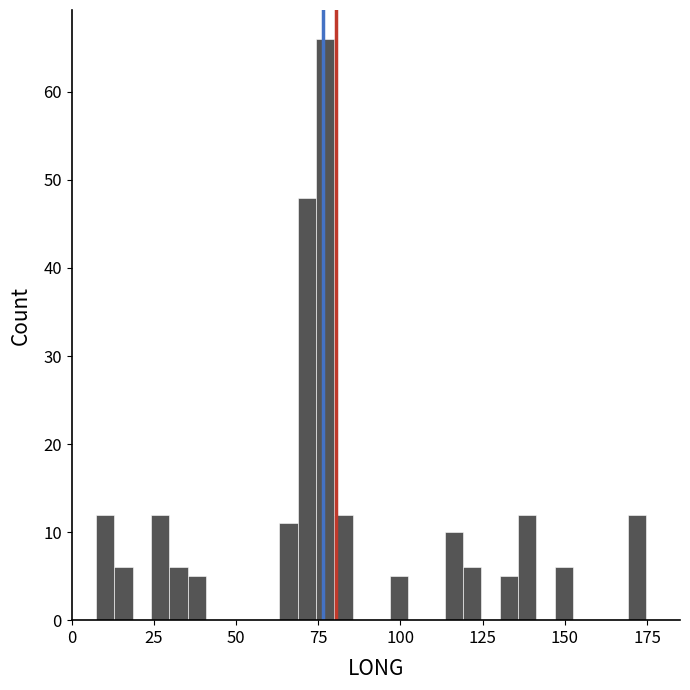

Read against the x-axis, roughly where is the centre of the tallest bar?

75